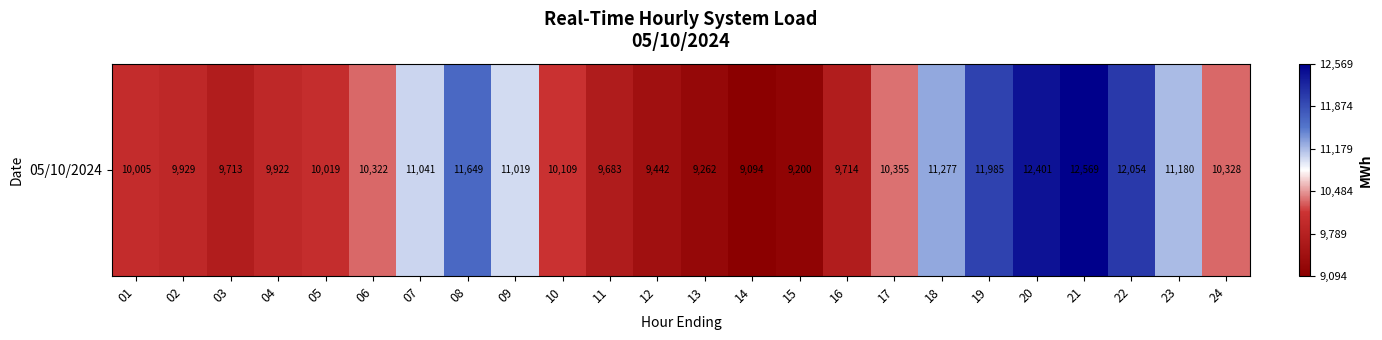

Rank the categories by value from lowest to highest.

14, 15, 13, 12, 11, 03, 16, 04, 02, 01, 05, 10, 06, 24, 17, 09, 07, 23, 18, 08, 19, 22, 20, 21